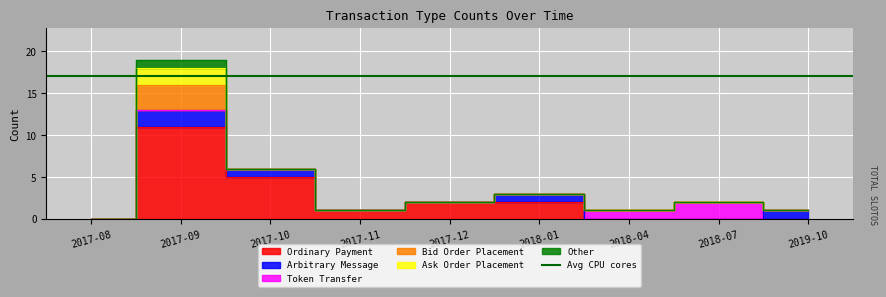

Does the chart display data point markers on the line(s)?

No